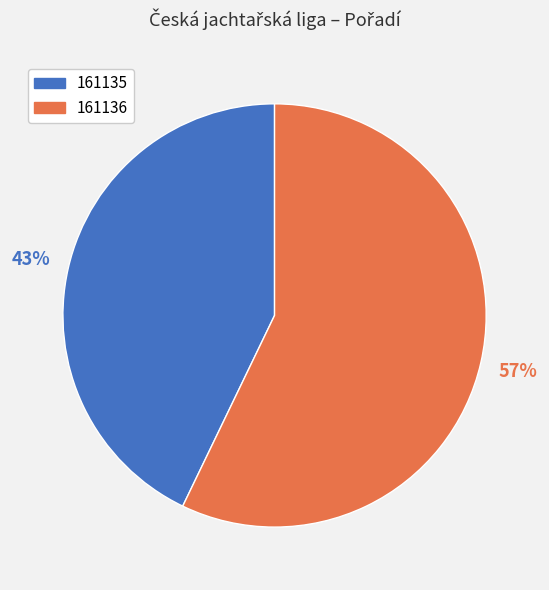

Is it true that 161136 is 48% of the pie?

False